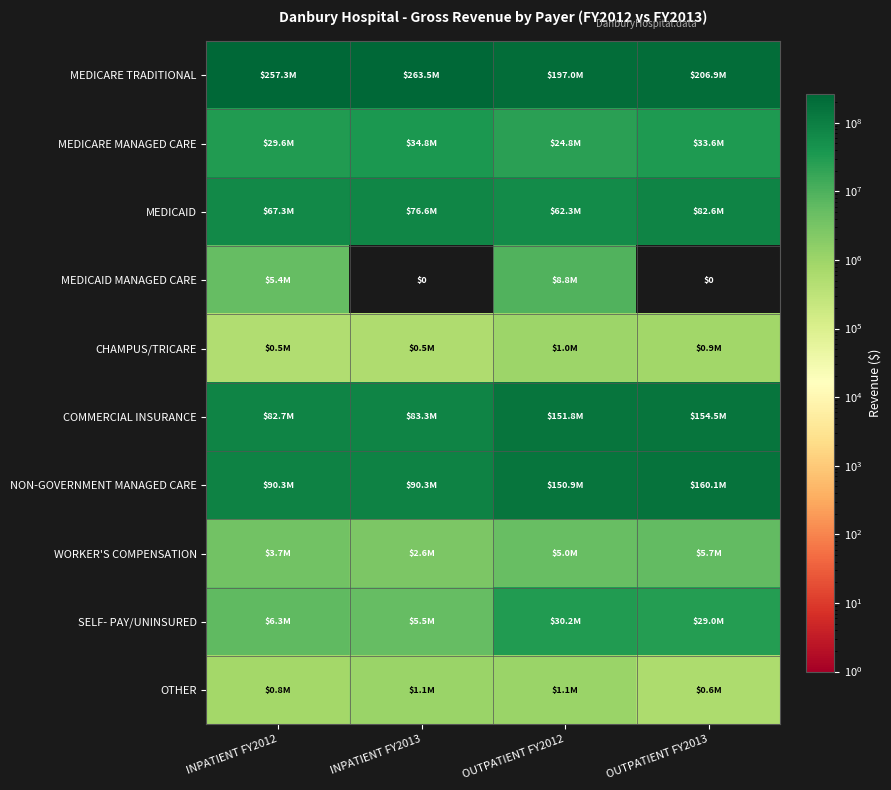

The NON-GOVERNMENT MANAGED CARE series shows 90329985 at INPATIENT FY2012. True or false?

True